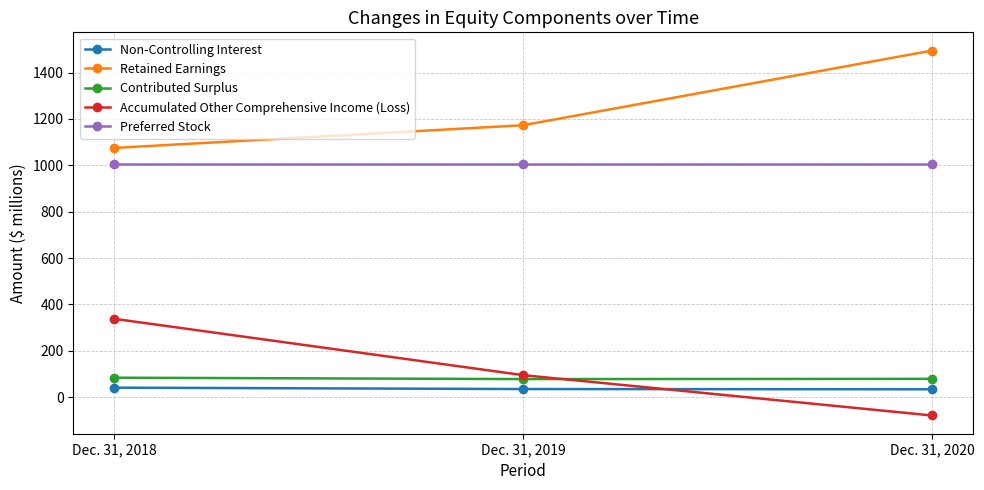

List the series in order of their peak value, highest first.

Retained Earnings, Preferred Stock, Accumulated Other Comprehensive Income (Loss), Contributed Surplus, Non-Controlling Interest